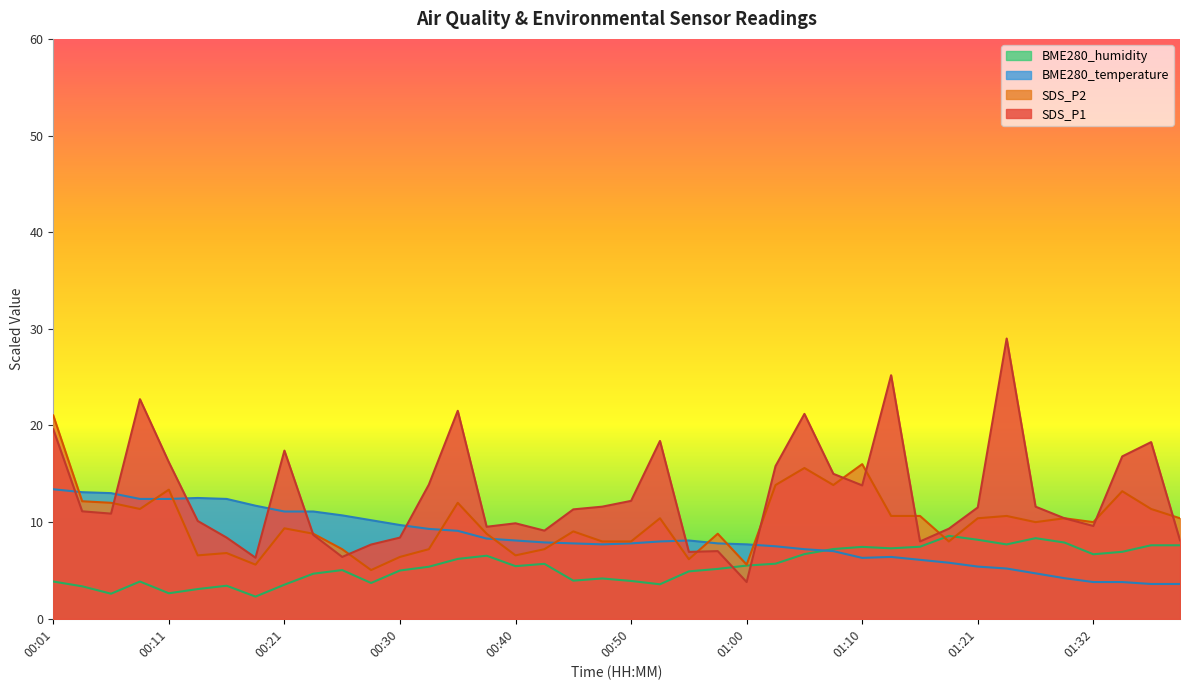

At which category does SDS_P2 reach its first local peak?

00:11